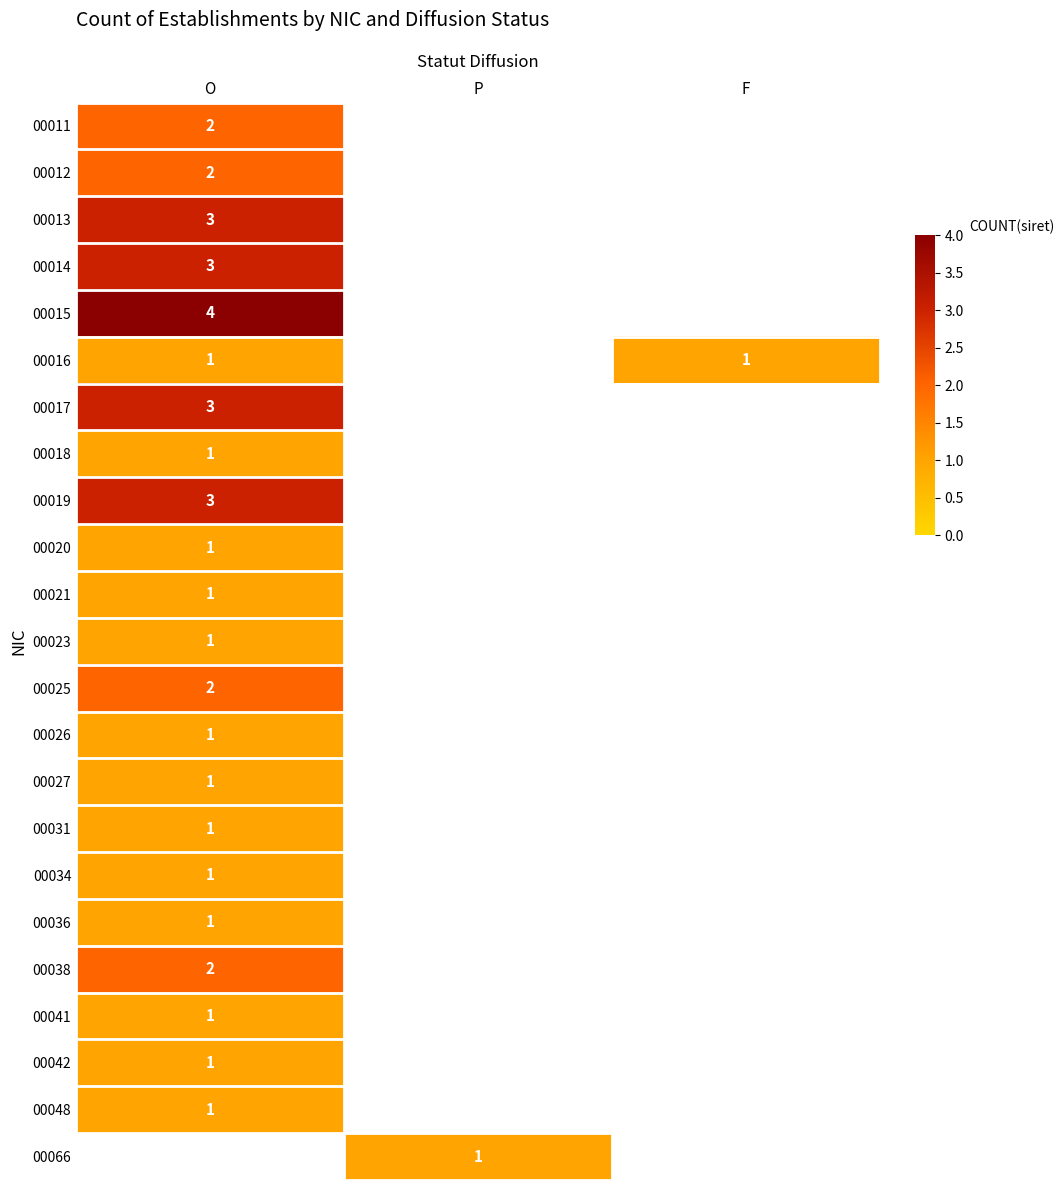

What is the sum of the 00021 values at F and O?

1